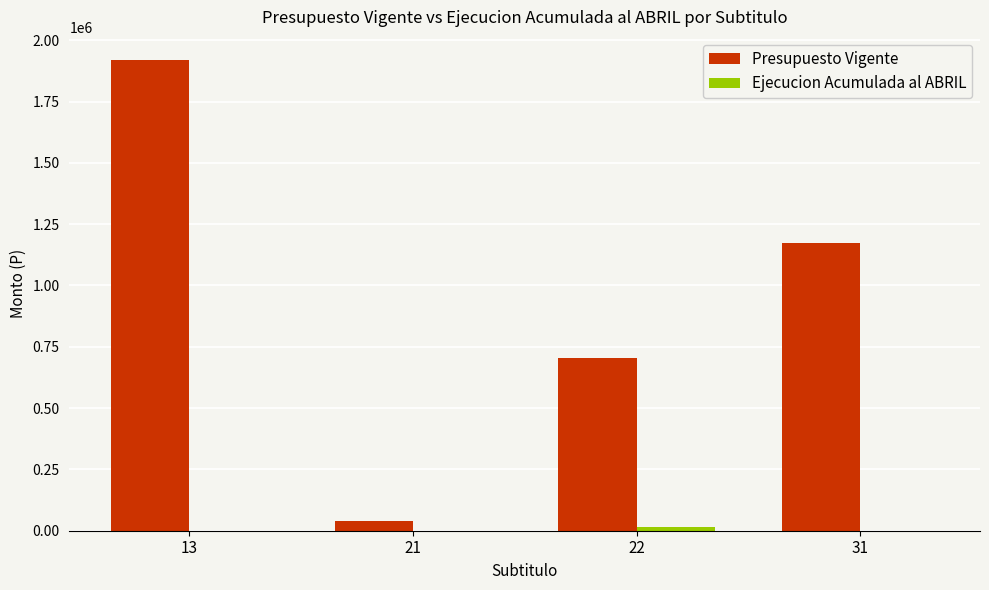

At which category is the sum across all series the highest?

13